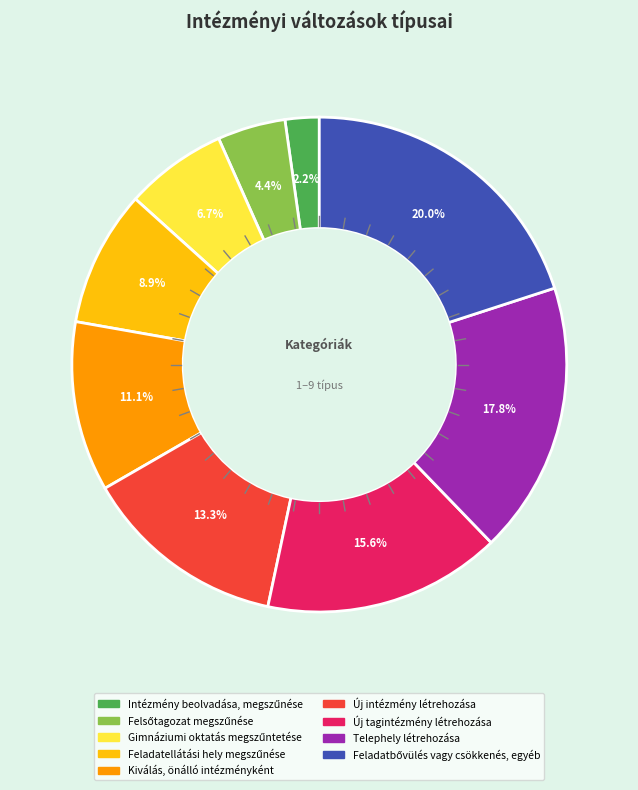

How many segments does this pie chart have?

9